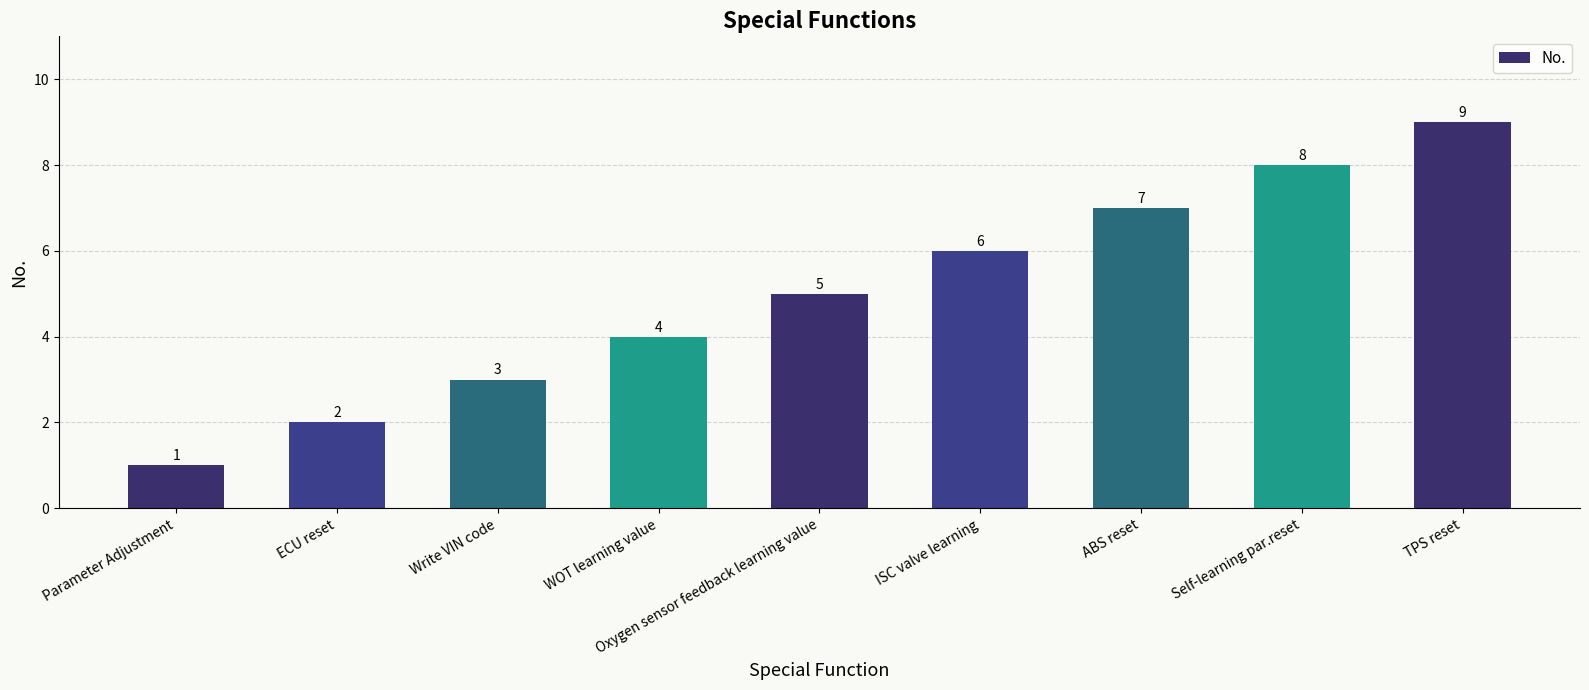

Reading left to right, what are all the values shown in this chart?

1	2	3	4	5	6	7	8	9